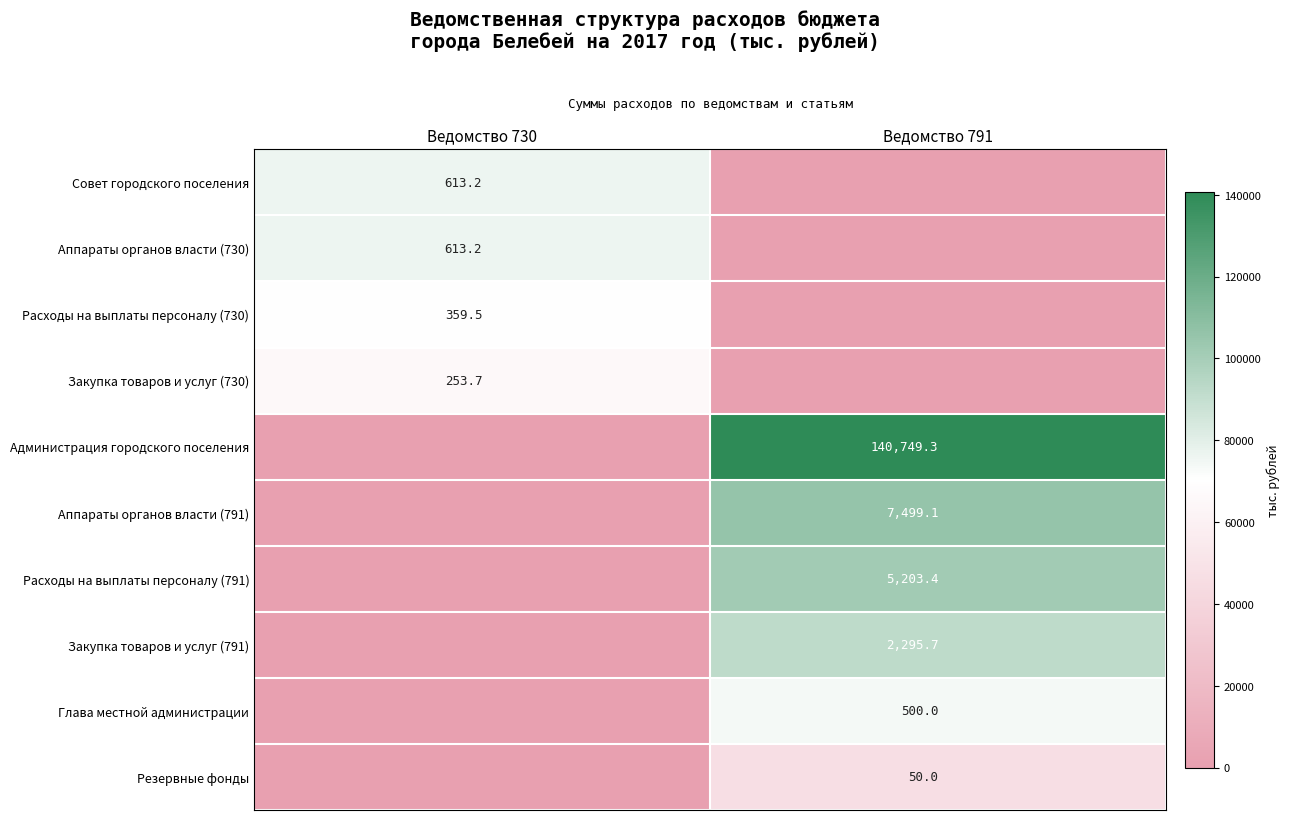

The Резервные фонды series shows 25.6 at Ведомство 791. True or false?

False